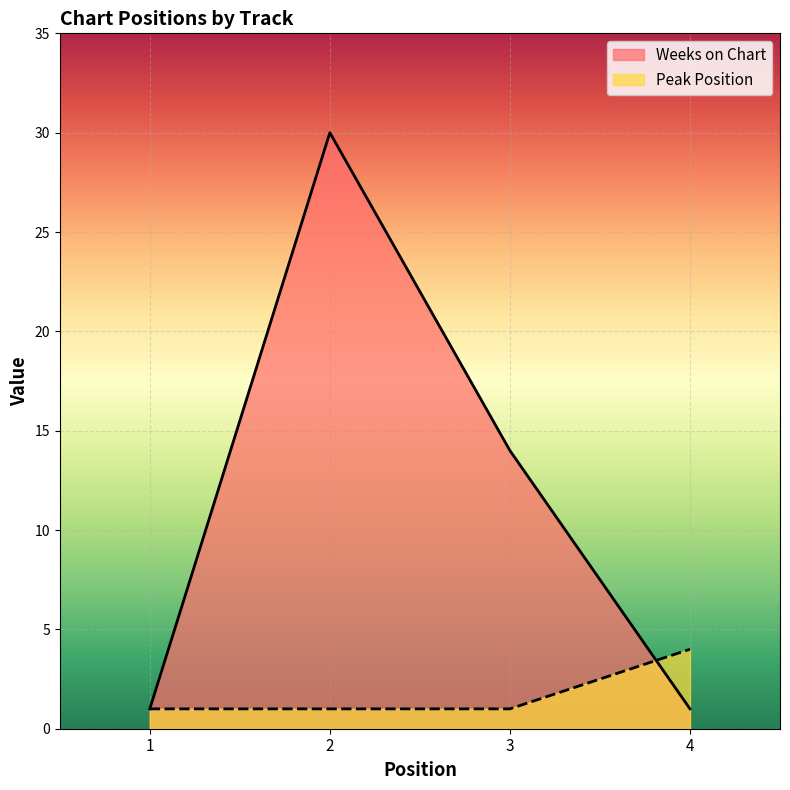

Which series has the largest range (max minus min)?

Weeks on Chart